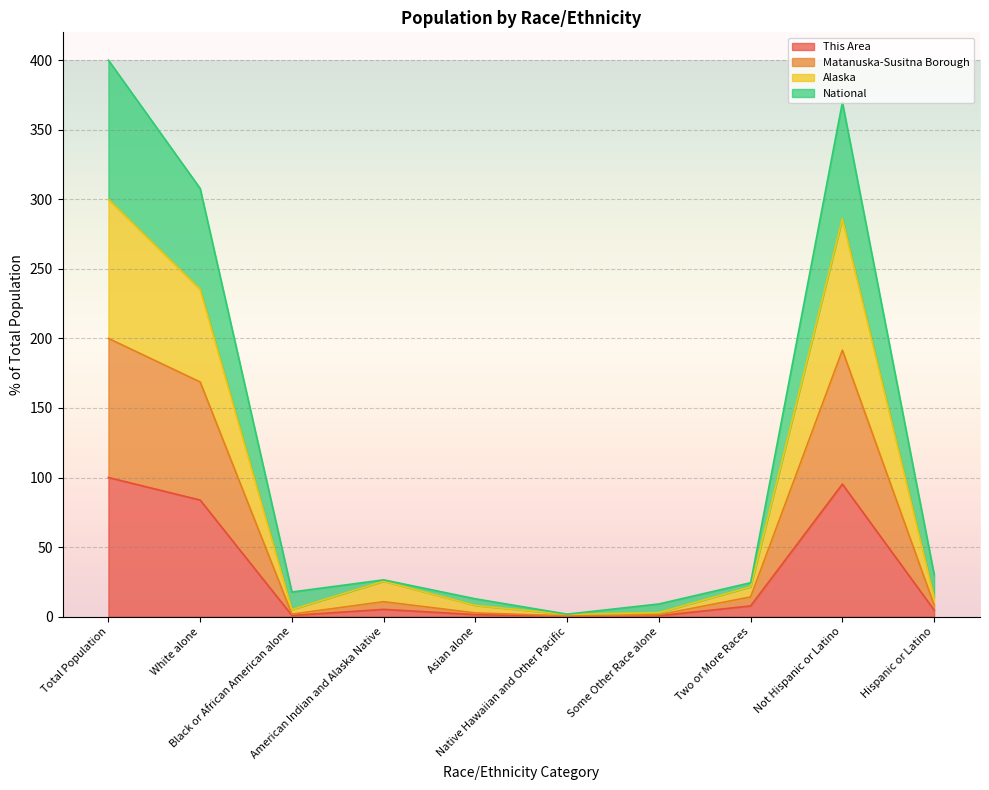

Reading left to right, list all the values displayed in this chart.

This Area: 100.0	83.8	0.9	5.2	1.5	0.3	0.6	7.7	95.3	4.7
Matanuska-Susitna Borough: 200.0	168.7	1.8	10.7	2.7	0.6	1.4	14.2	191.6	8.4
Alaska: 300.0	235.4	5.1	25.5	8.1	1.6	2.9	21.5	286.0	14.0
National: 400.0	307.8	17.7	26.4	12.8	1.8	9.1	24.4	369.7	30.3